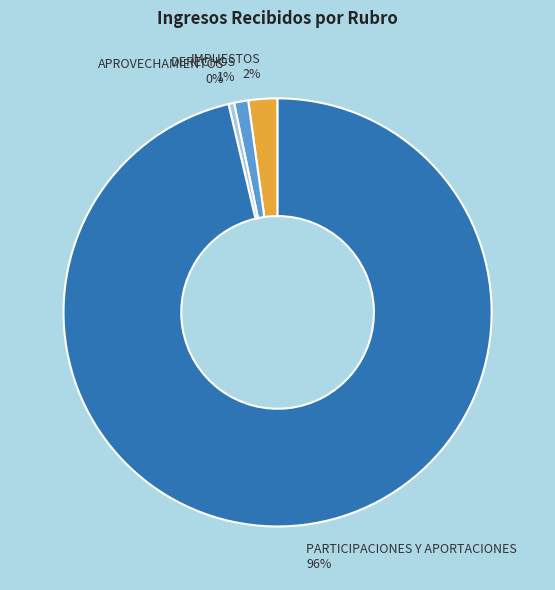

How many segments does this pie chart have?

4